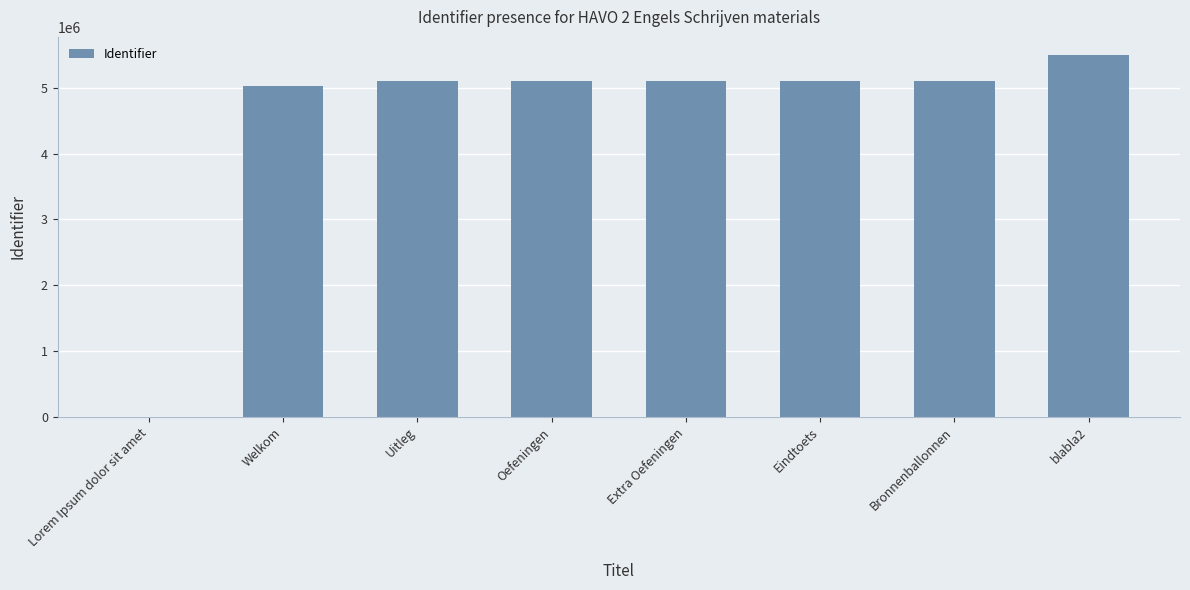

Is it true that the value at blabla2 is 5497693?

True